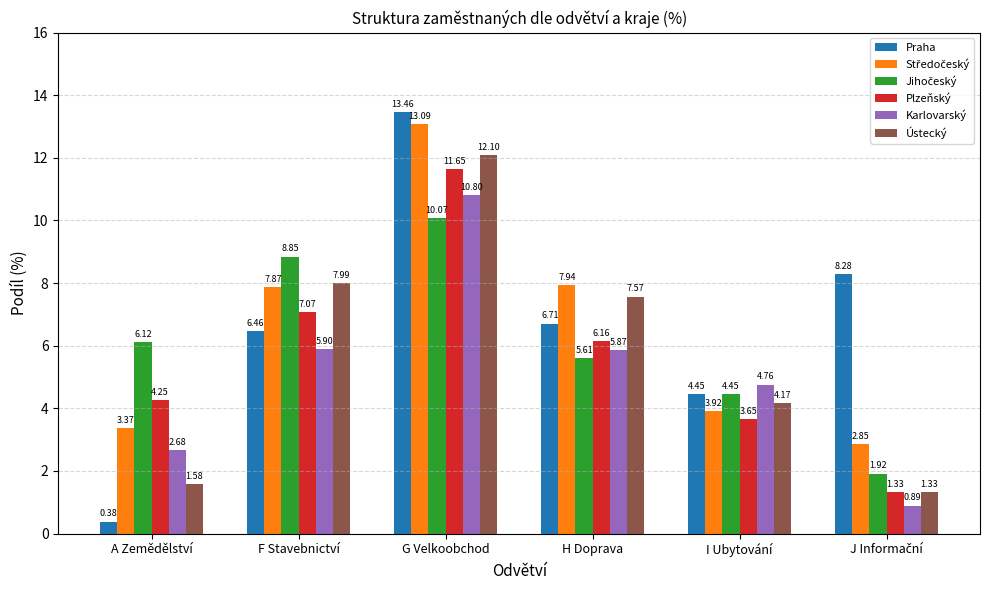

What is the sum of the Praha values at H Doprava and F Stavebnictví?

13.2